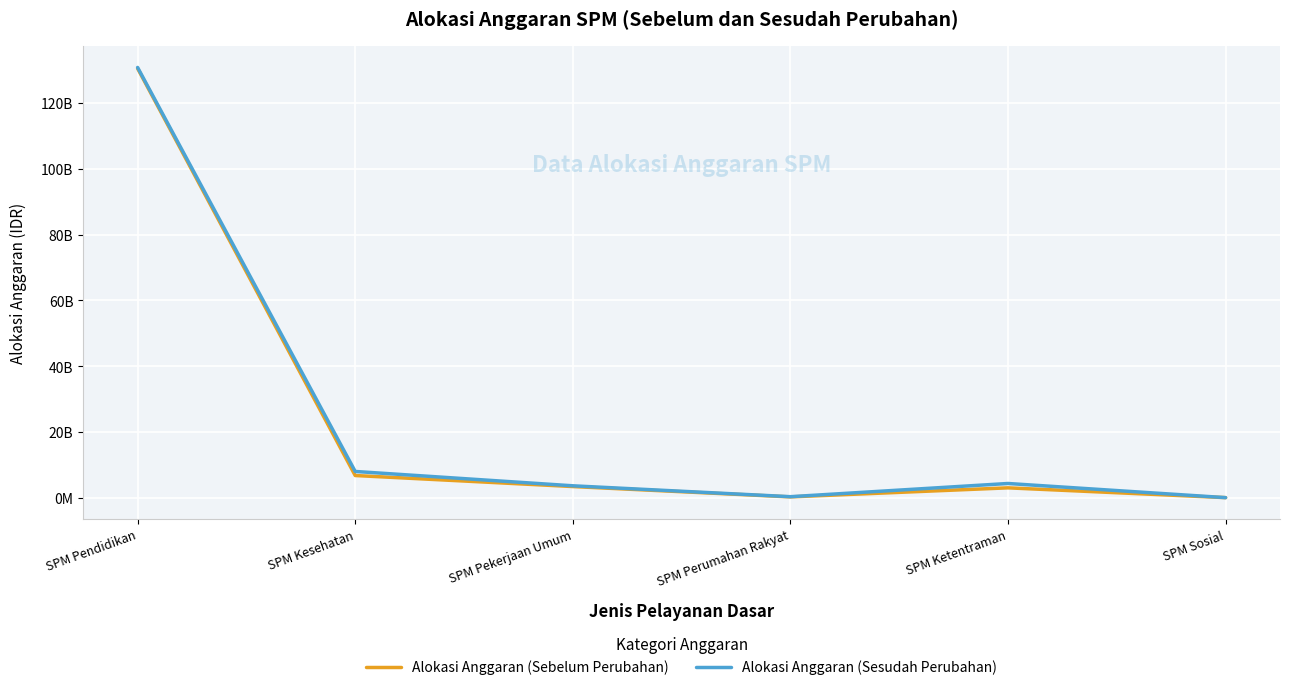

Reading left to right, what are all the values shown in this chart?

Alokasi Anggaran (Sebelum Perubahan): SPM Pendidikan=130549291670	SPM Kesehatan=6765163969	SPM Pekerjaan Umum=3412000000	SPM Perumahan Rakyat=267241592	SPM Ketentraman=3018699812	SPM Sosial=40198800
Alokasi Anggaran (Sesudah Perubahan): SPM Pendidikan=130835938684	SPM Kesehatan=8000232773	SPM Pekerjaan Umum=3639948000	SPM Perumahan Rakyat=327241592	SPM Ketentraman=4341437169	SPM Sosial=40198800